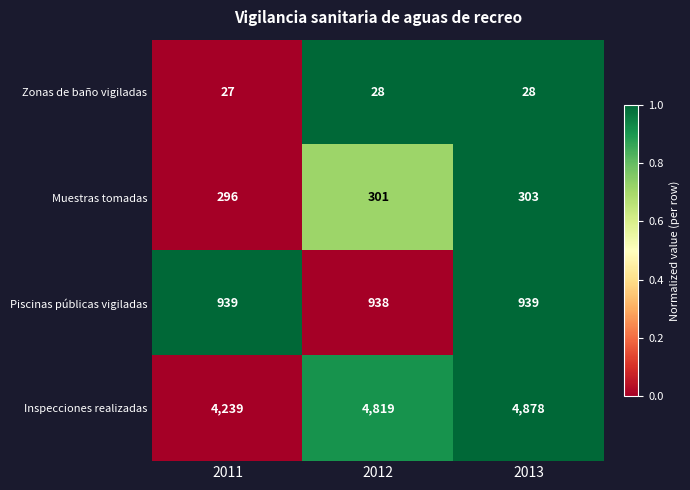

Which category has the lowest value in the Piscinas públicas vigiladas series?

2012